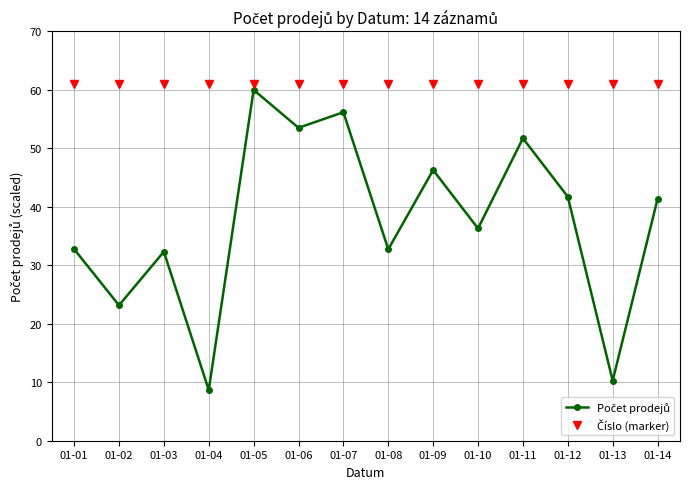

What is the maximum value shown in the chart?

61.0